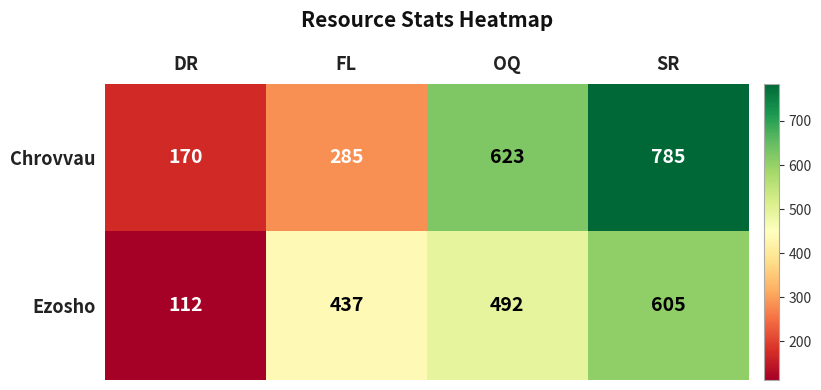

How many categories are shown in the chart?

4